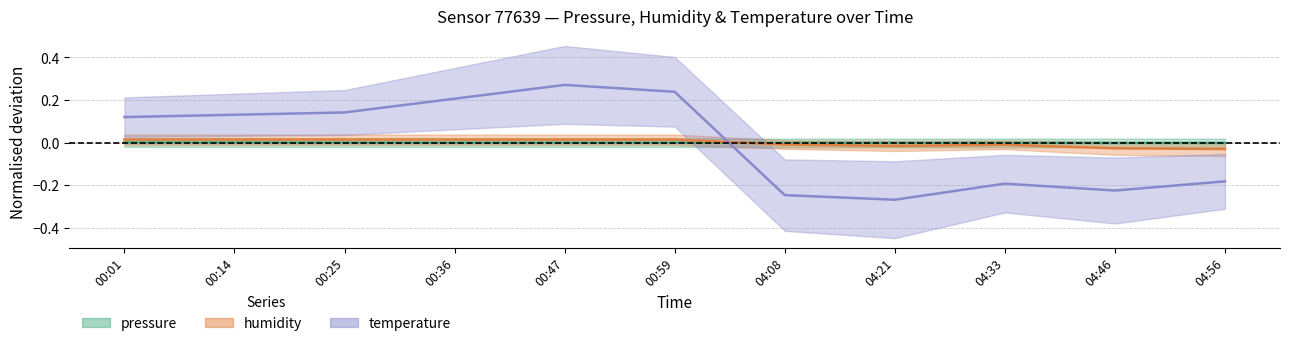

Which series has the largest total across all categories?

pressure